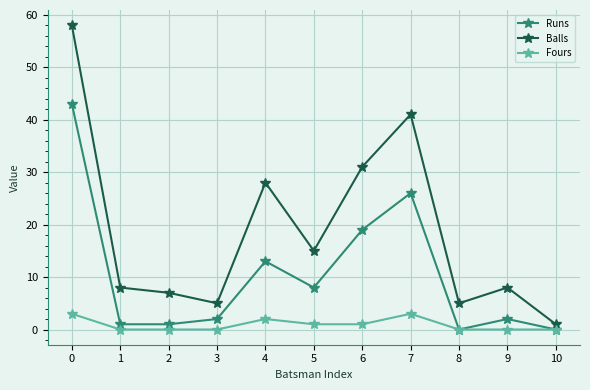

What is the maximum value shown in the chart?

58